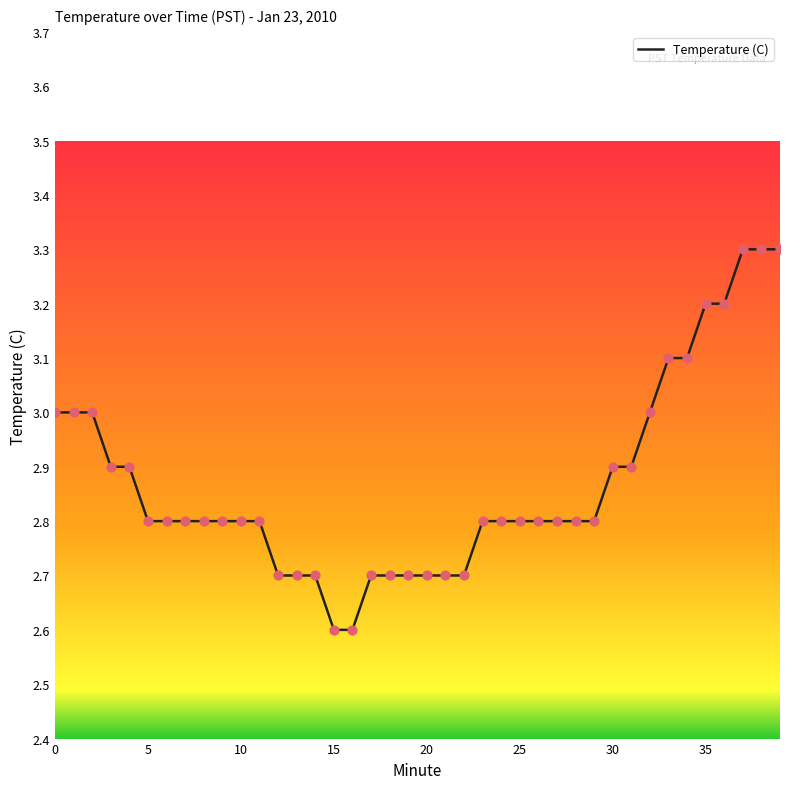

What is the greatest value displayed?

3.3